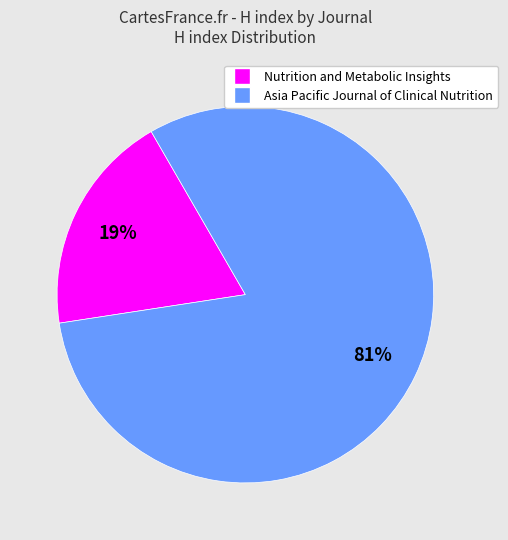

Which slice represents more than half of the pie?

Asia Pacific Journal of Clinical Nutrition